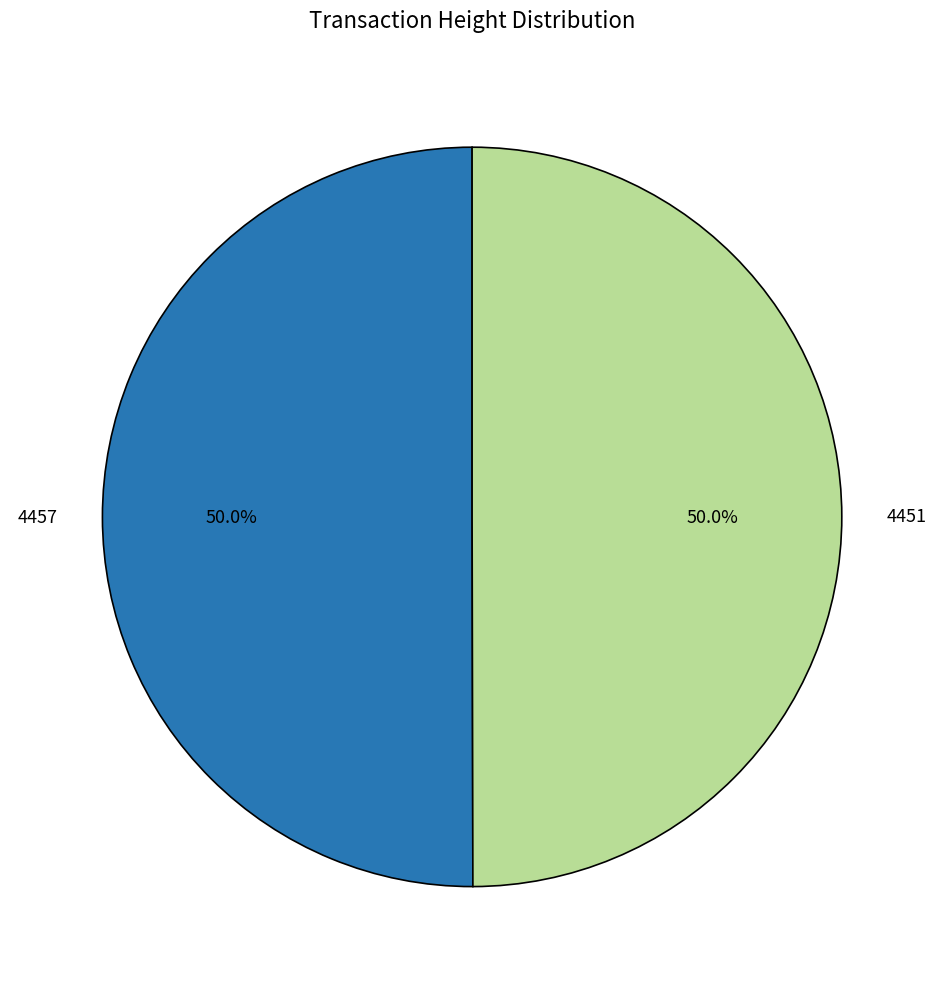

Approximately how many times larger is the value at 4457 compared to 4451?

1.0